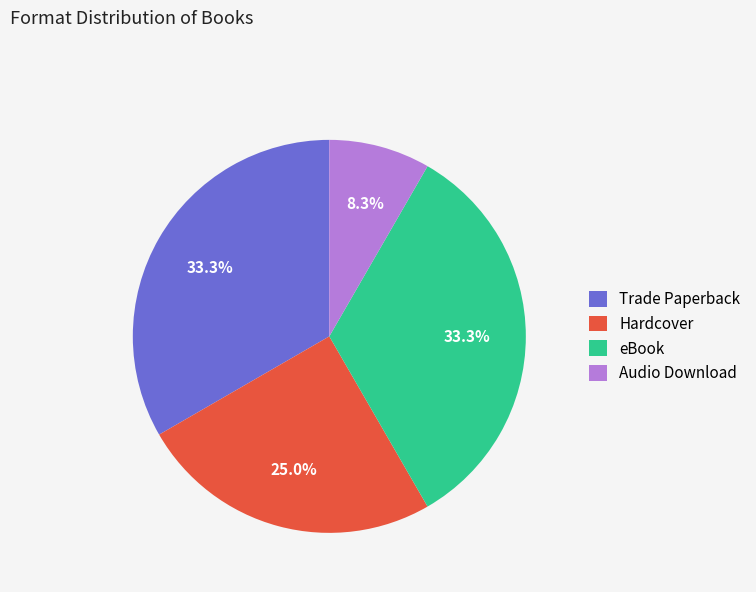

To the nearest percent, what is the average slice percentage?

25%